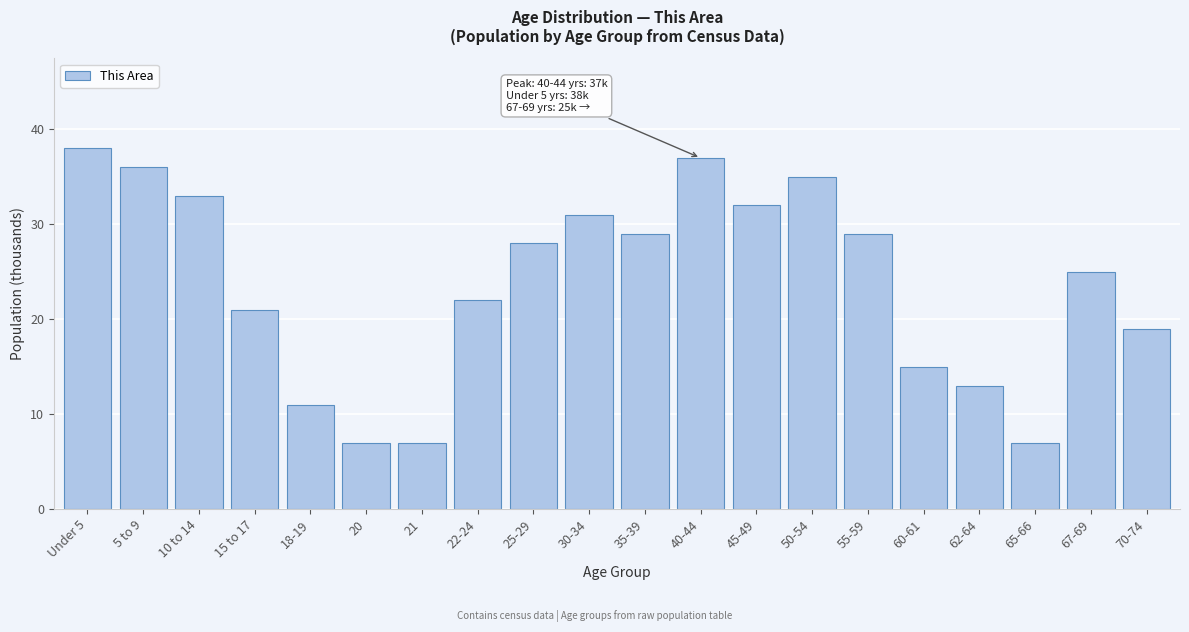

Reading left to right, transcribe all the data shown in this chart.

38	36	33	21	11	7	7	22	28	31	29	37	32	35	29	15	13	7	25	19